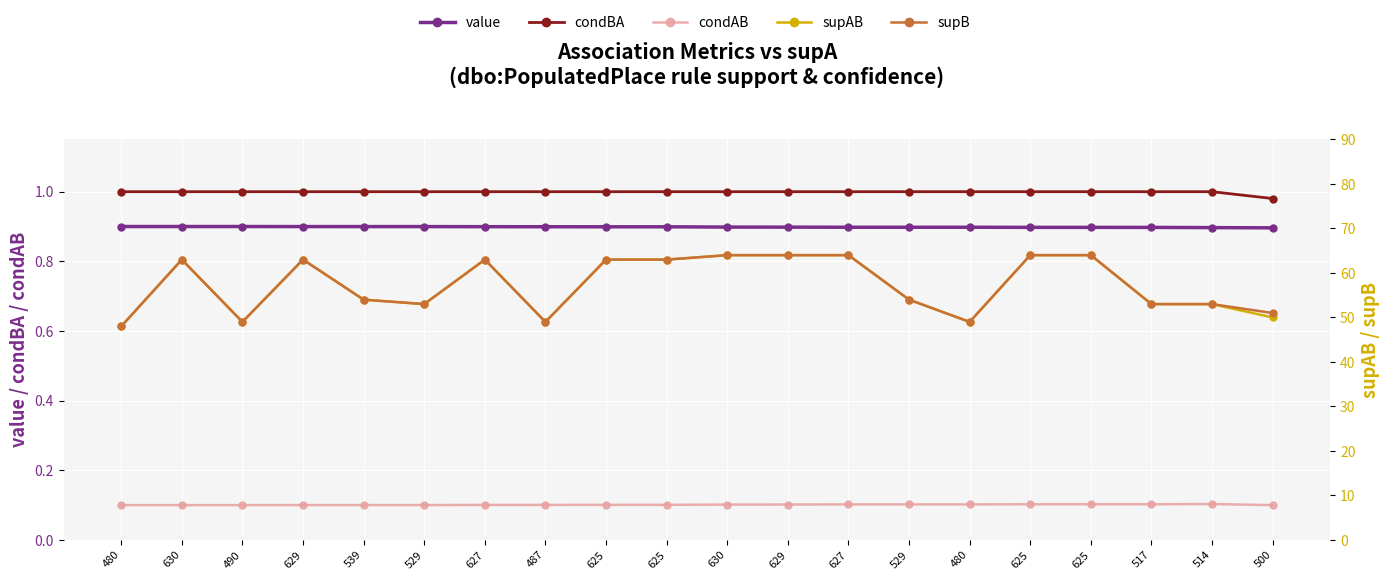

True or false: supAB has more than 0 points higher than both neighbors.

True